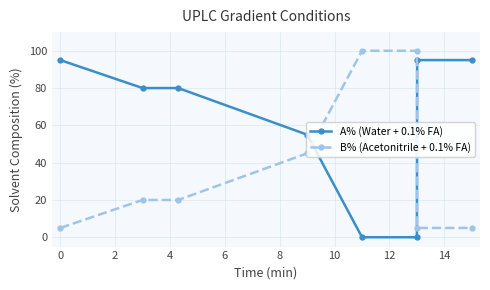

What is the difference between the second highest and second lowest values in the A% (Water + 0.1% FA) series?

95